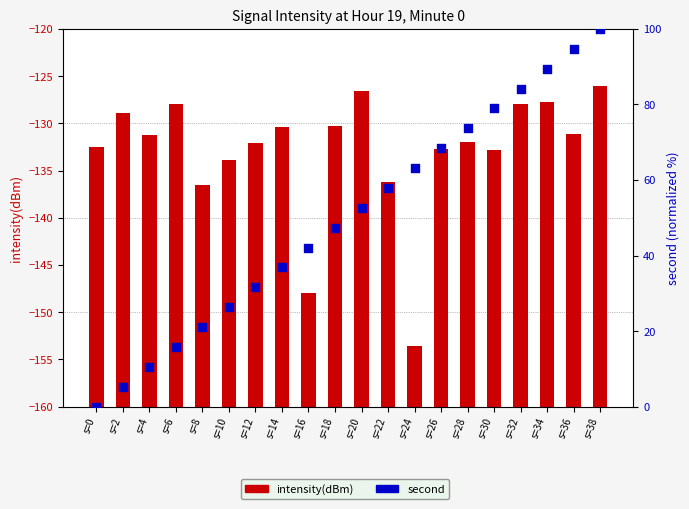

What are all the series names shown in the legend?

intensity(dBm), second